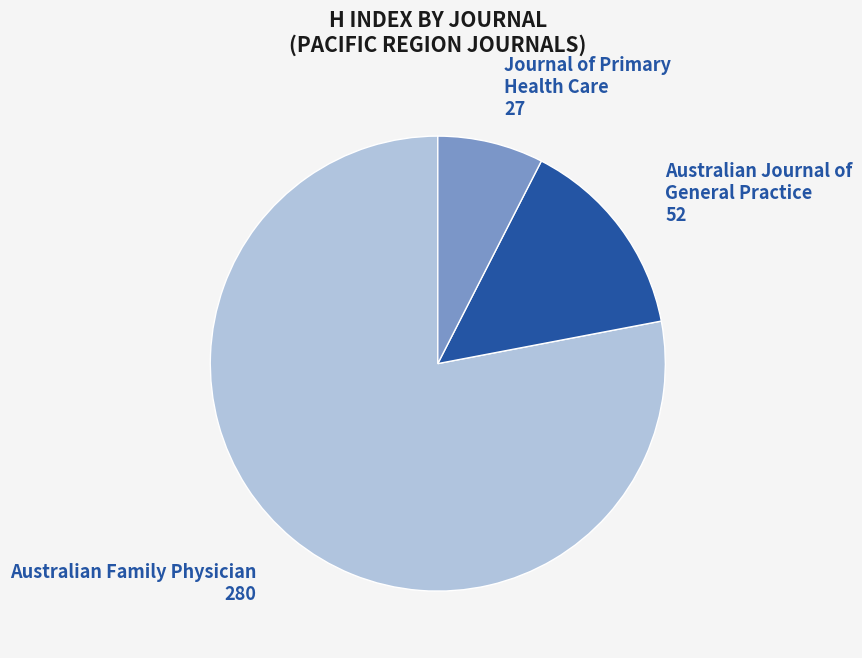

What is the largest slice in the pie chart?

Australian Family Physician